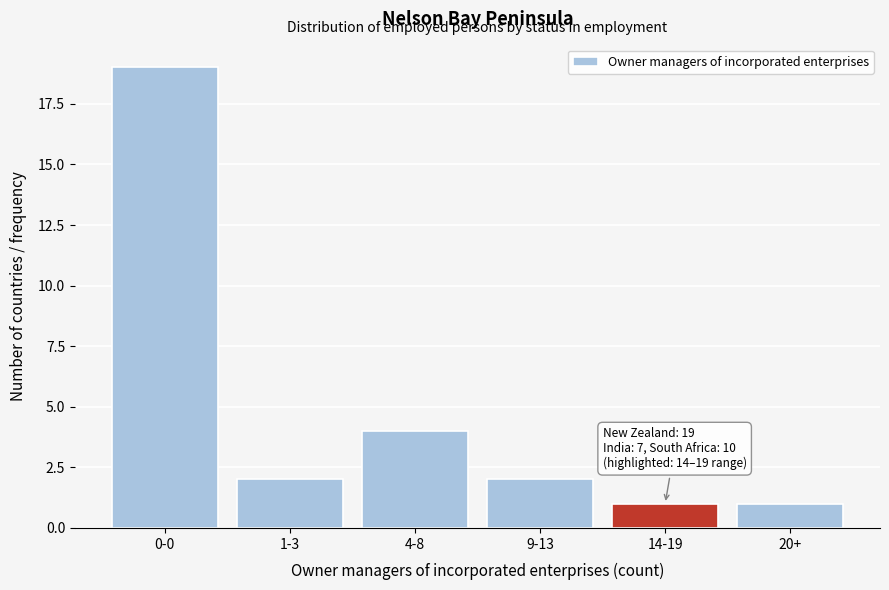

Reading left to right, list all the values displayed in this chart.

19	2	4	2	1	1